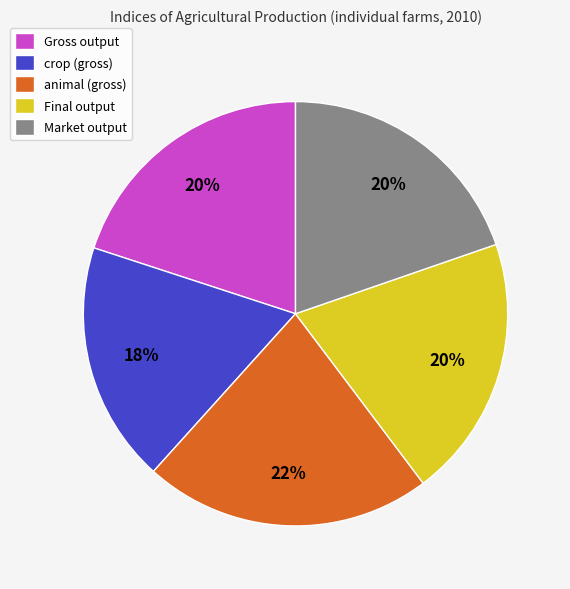

What is the ratio of the value at animal (gross) to the value at Market output?

1.1